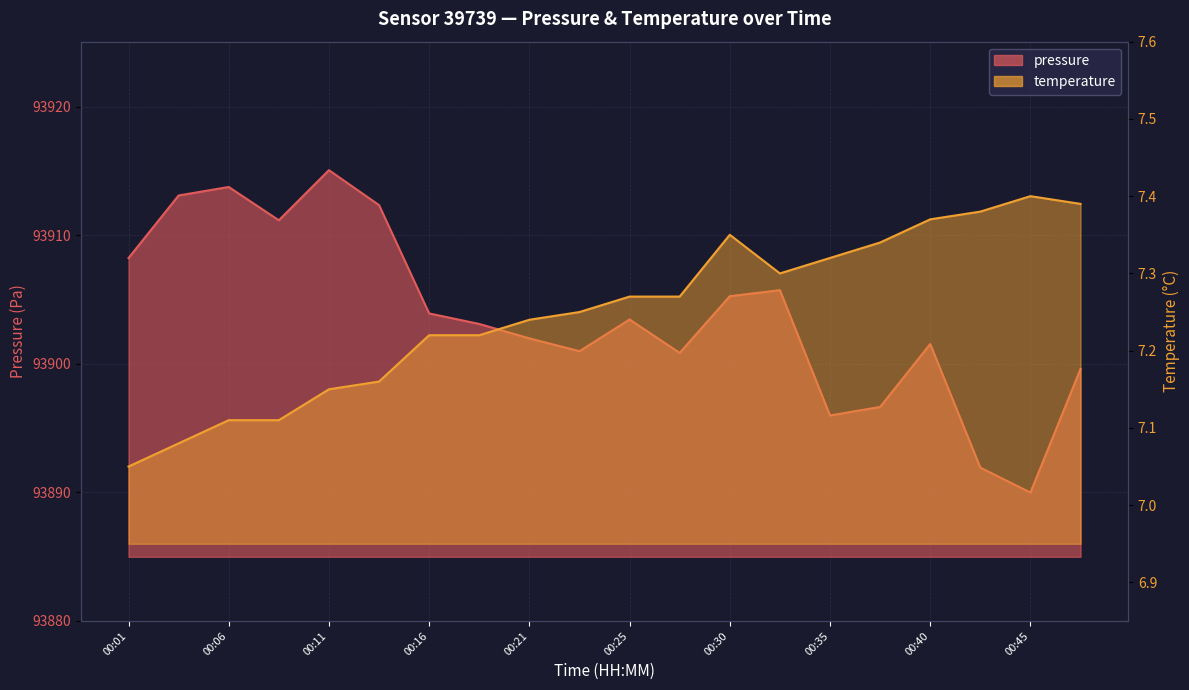

Which series has the widest spread of values?

pressure